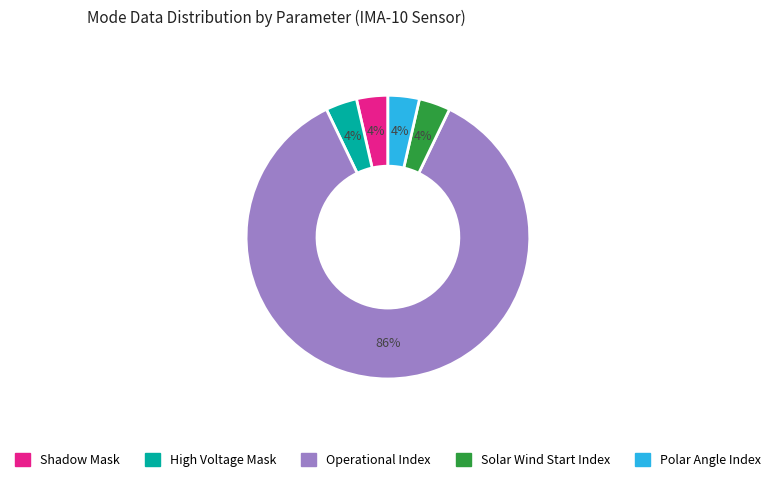

Is there any slice that represents more than half of the pie?

Yes